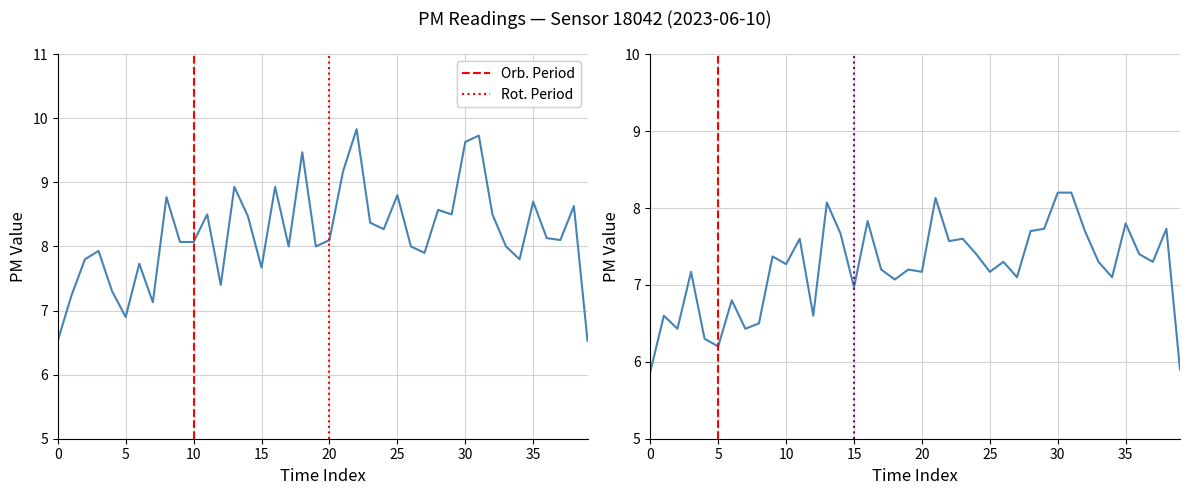

In P1, how many points are lower than both neighbors (excluding endpoints)?

11